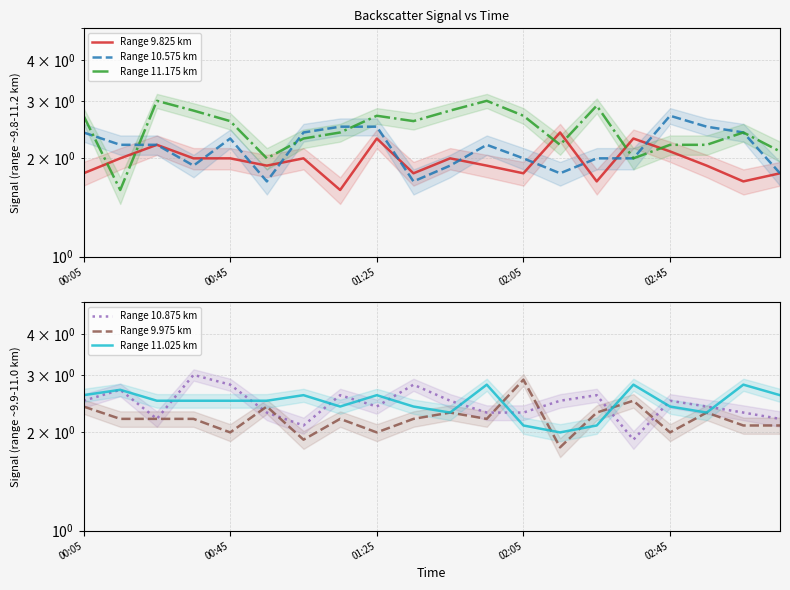

At which label is Range 10.575 km closest to 2?

02:05